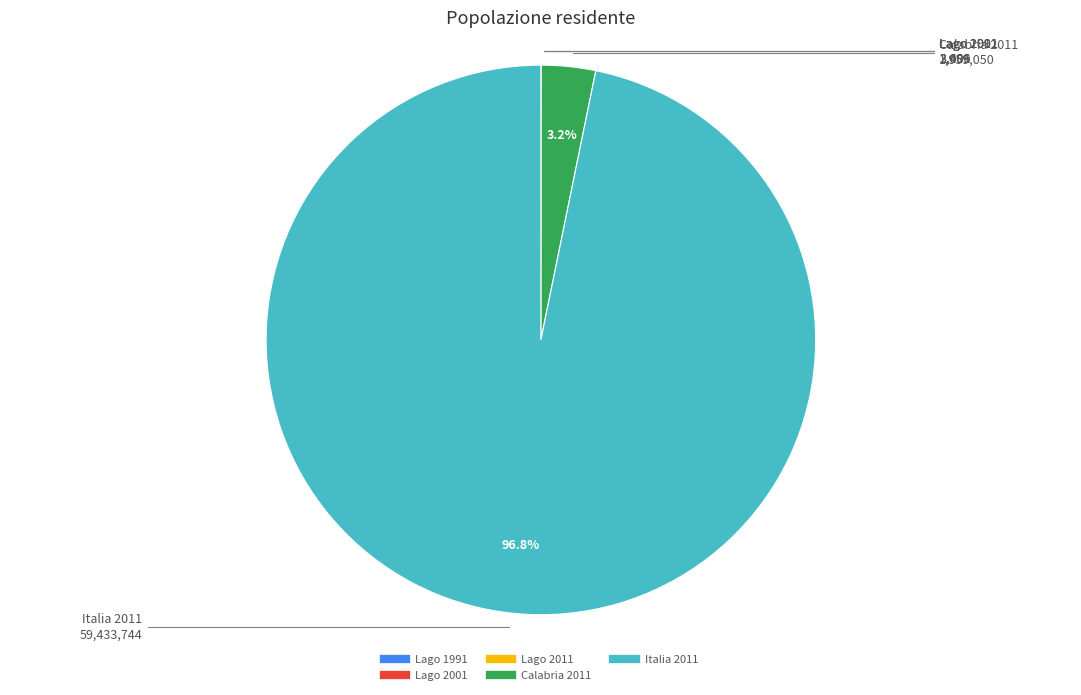

What is the largest slice in the pie chart?

Italia 2011